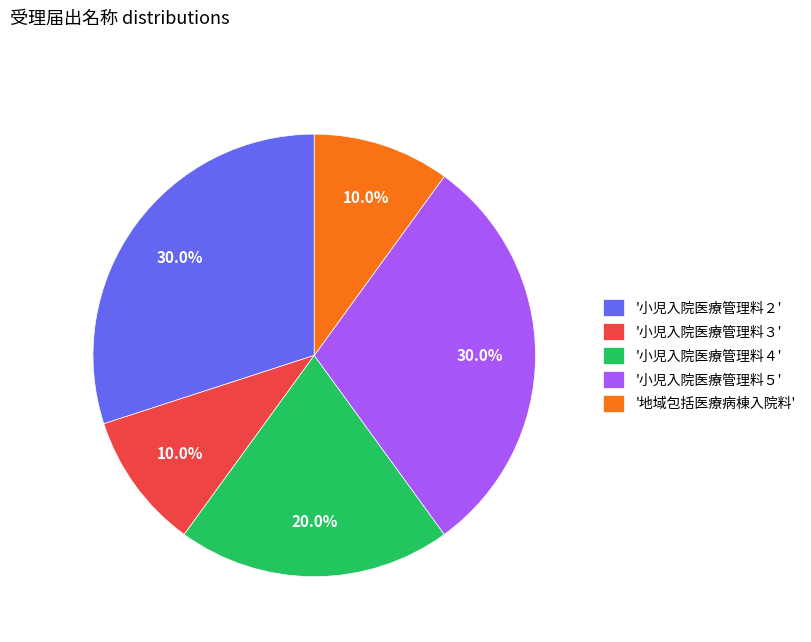

What portion of the pie excludes '小児入院医療管理料５'?

70.0%